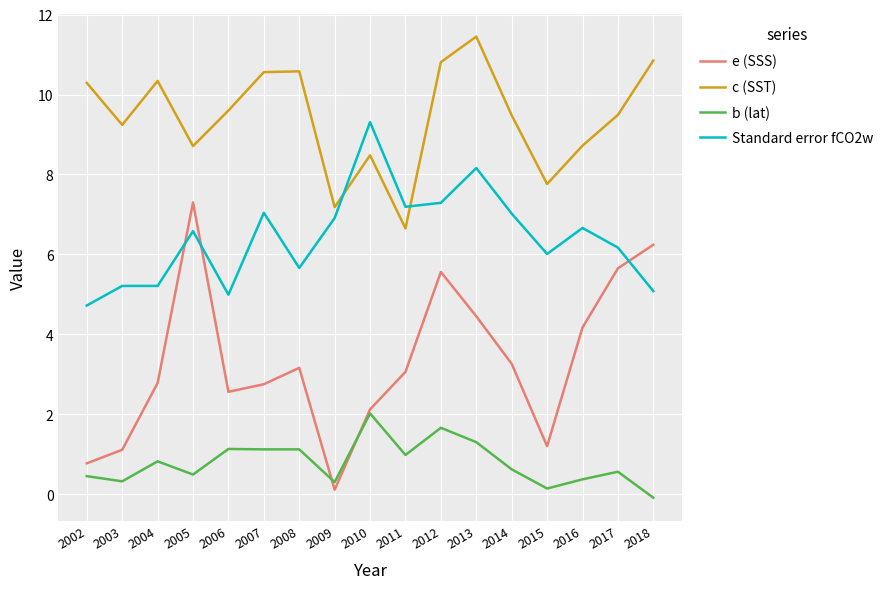

True or false: c (SST) and b (lat) cross at least once.

False